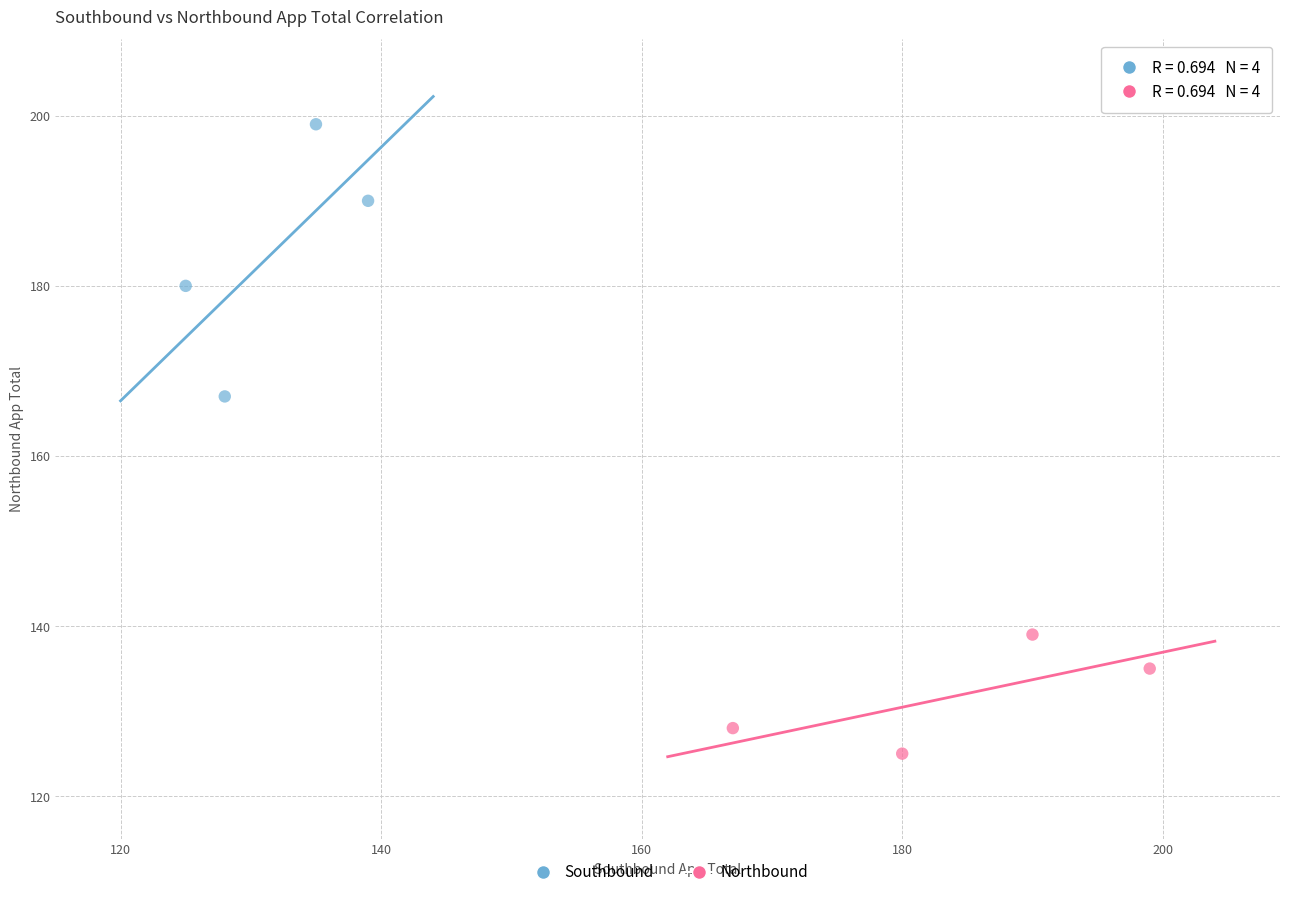

Which series has the largest Y range (max minus min)?

Southbound